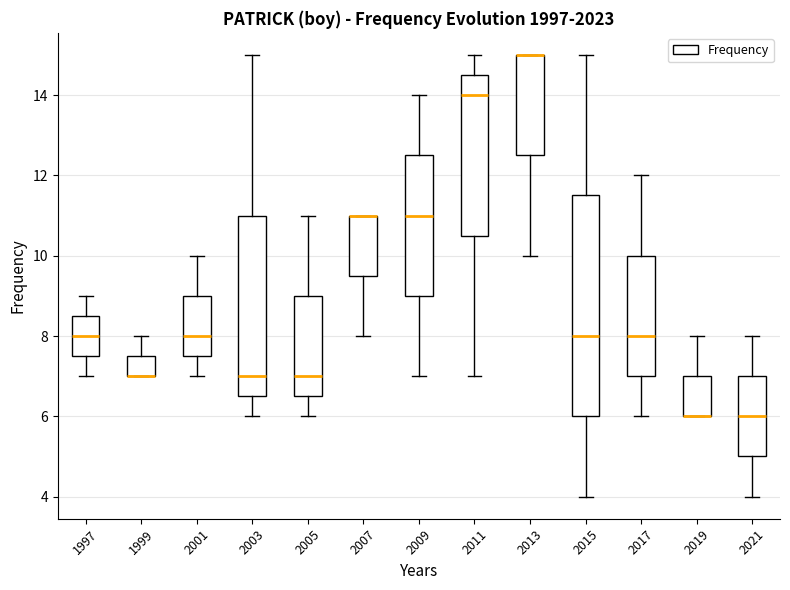

Where does the median line of the box at x = 1997 sit on the y-axis? The values are not printed on the chart, so give them approximately, as read against the axis.

8.0